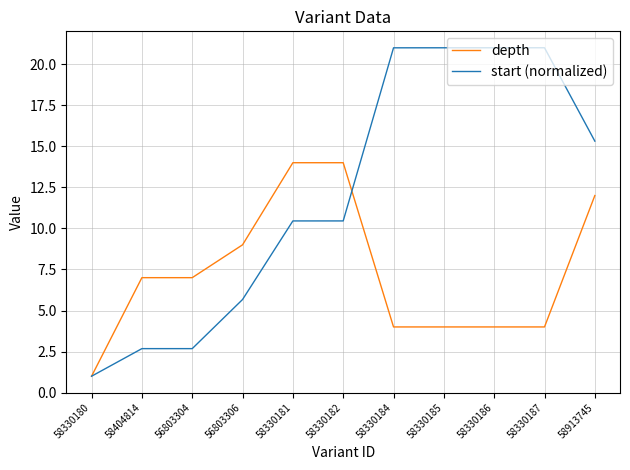

At which category is the sum across all series the highest?

58913745